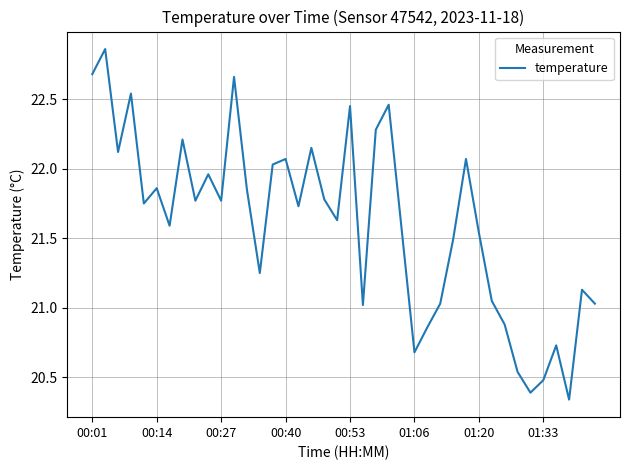

What is the ratio of the value at 00:53 to the value at 01:06?

1.1